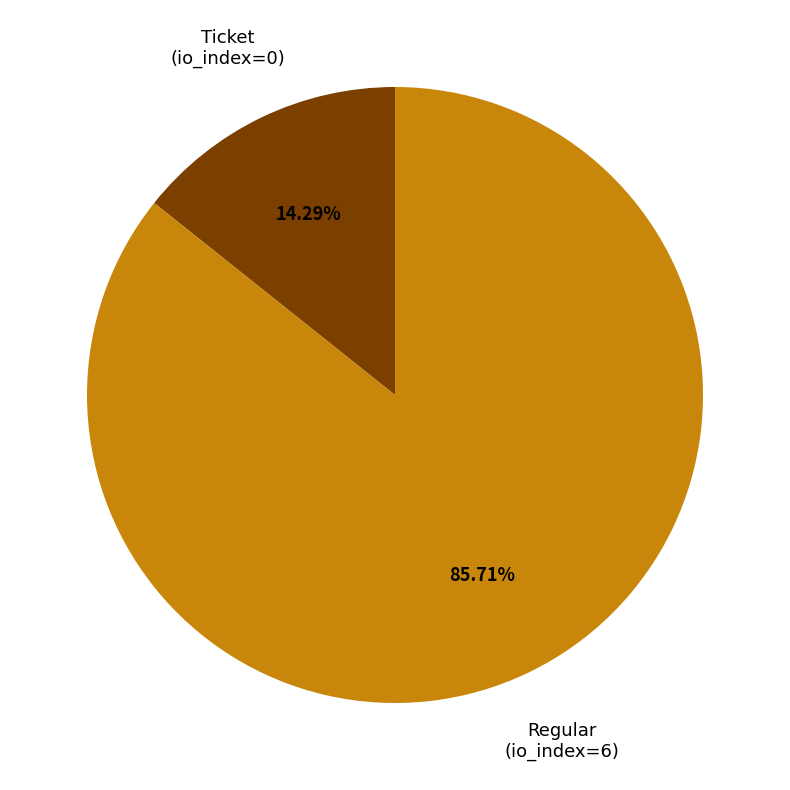

To the nearest percent, what is the difference between the largest and smallest slice percentages?

71%